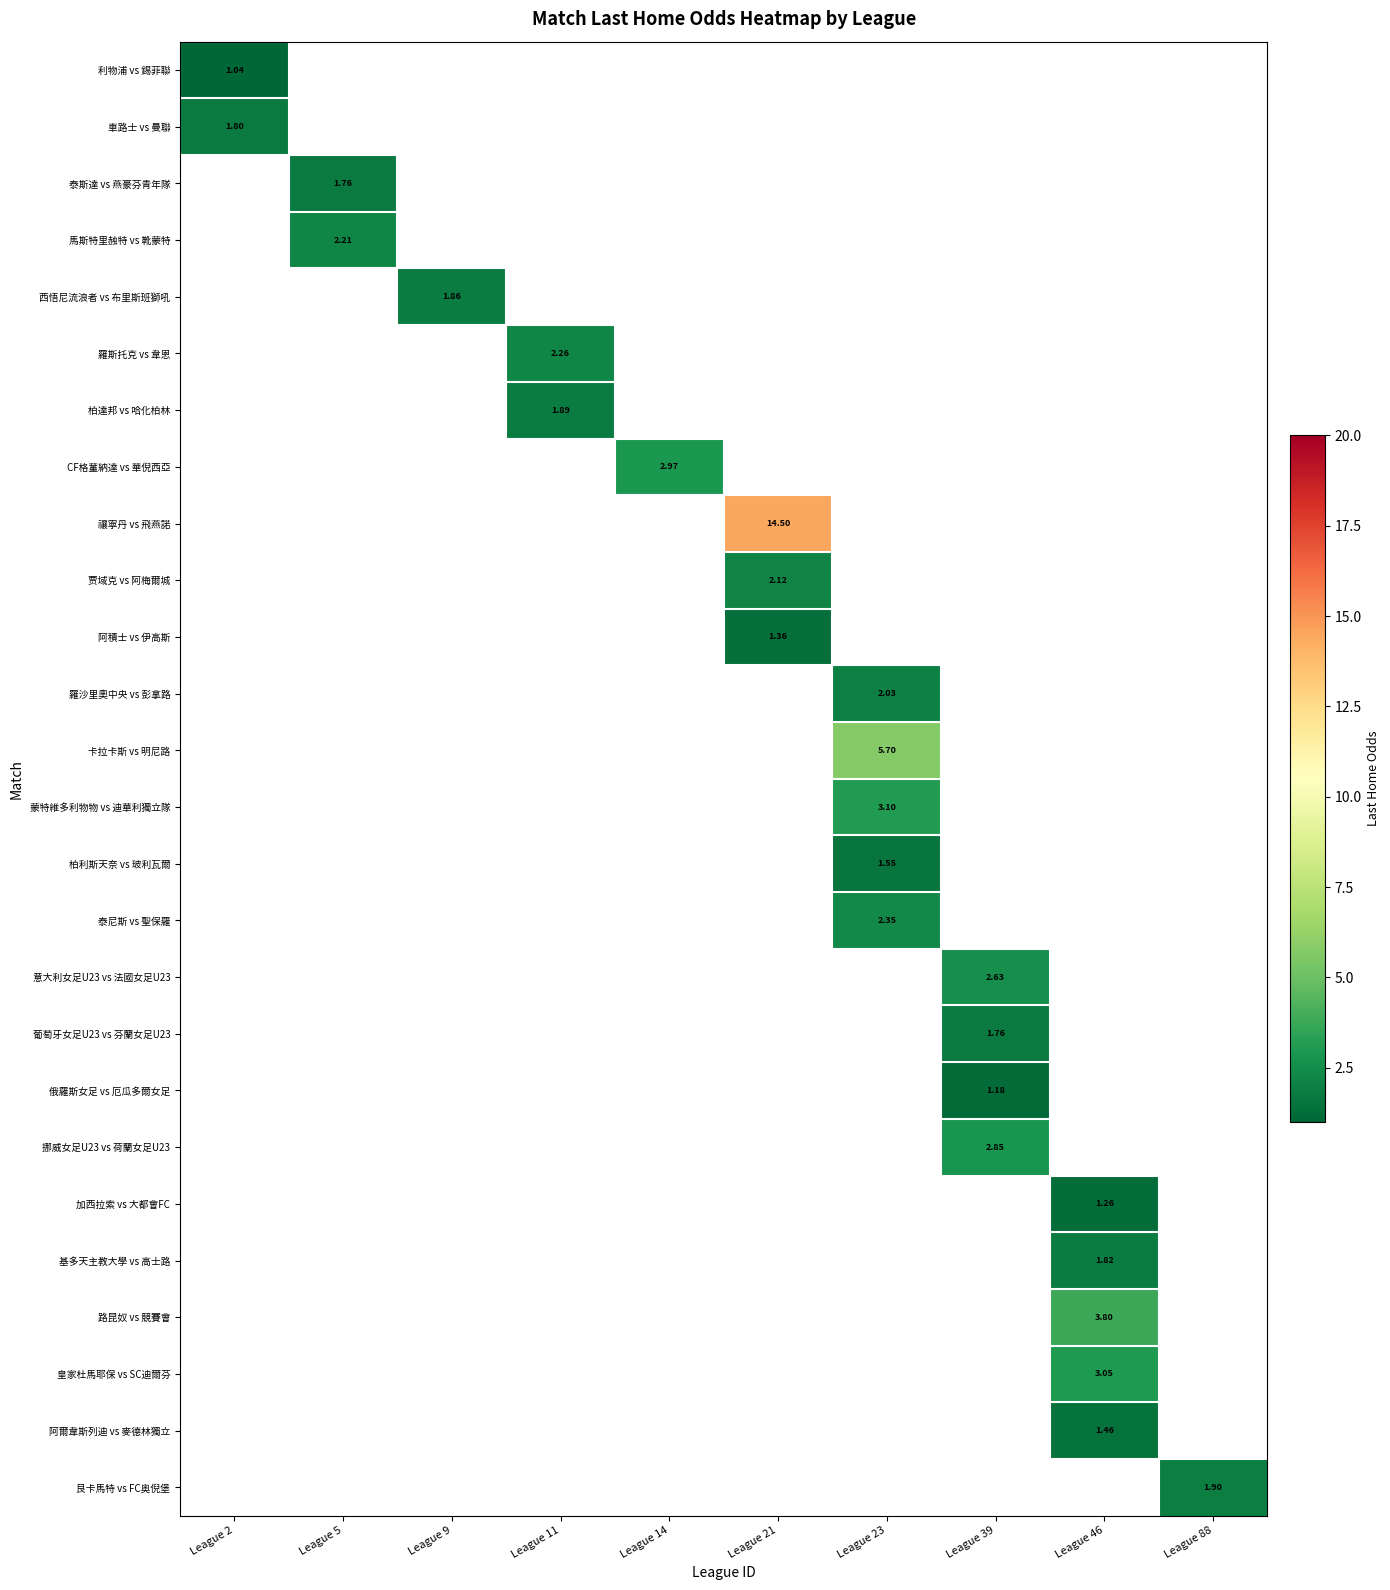

How many values in the 贾域克 vs 阿梅爾城 series exceed 2?

1